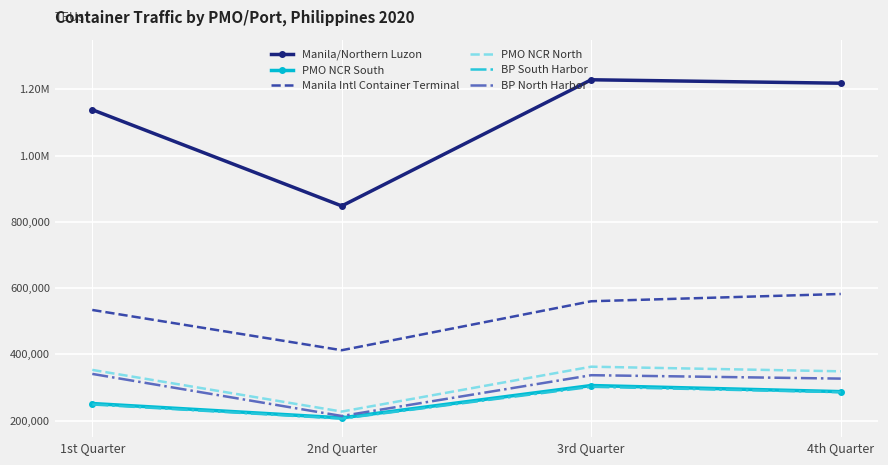

What are all the series names shown in the legend?

Manila/Northern Luzon, PMO NCR South, Manila Intl Container Terminal, PMO NCR North, BP South Harbor, BP North Harbor